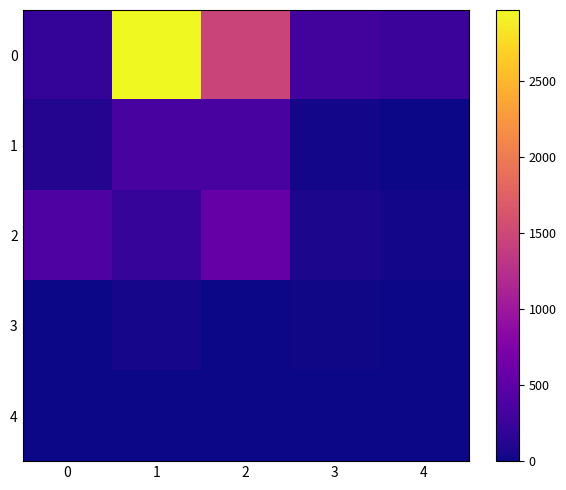

Reading left to right, extract all data points from this chart.

0: 0=208	1=2965	2=1467	3=310	4=265
1: 0=114	1=345	2=342	3=30	4=5
2: 0=393	1=230	2=565	3=65	4=29
3: 0=0	1=45	2=5	3=15	4=2
4: 0=0	1=0	2=0	3=0	4=0